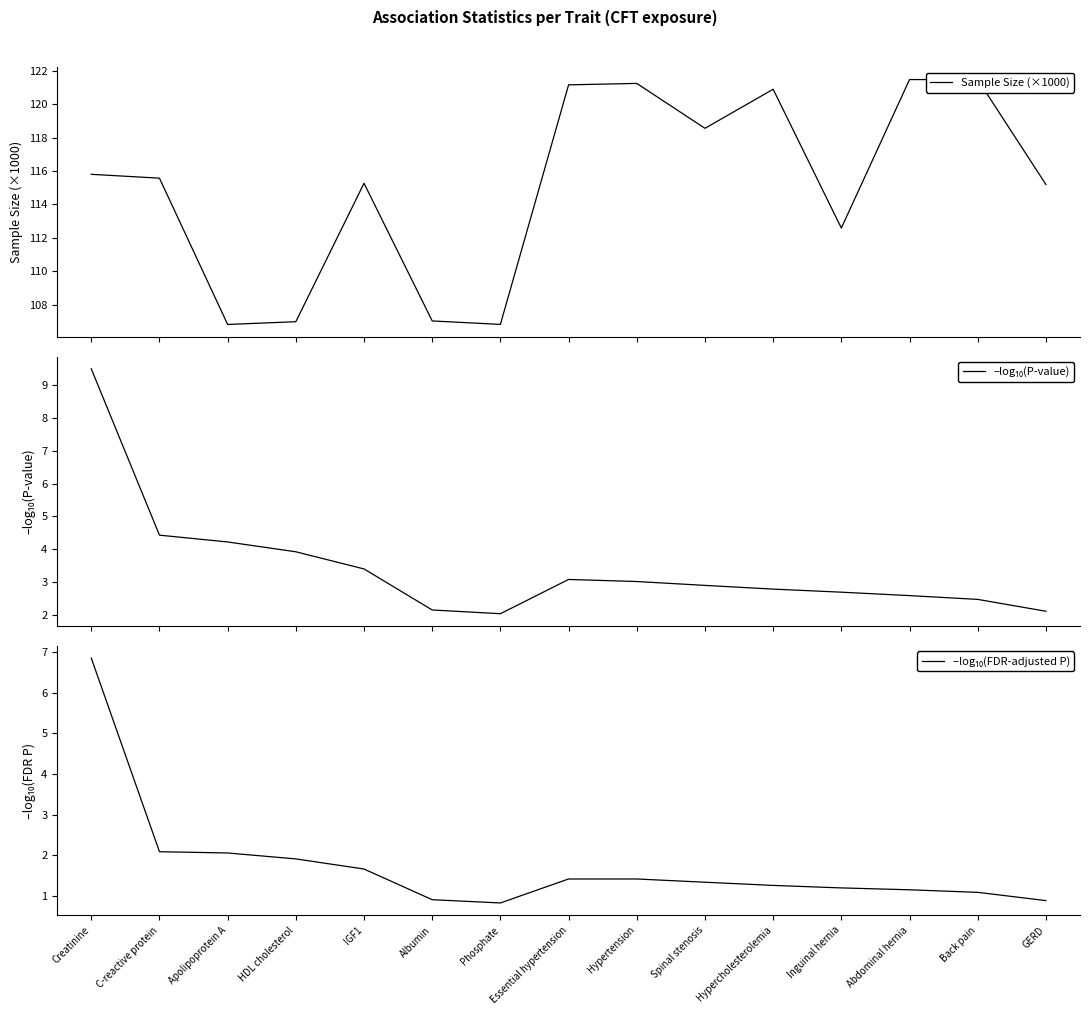

Which series changed the most between Apolipoprotein A and Phosphate?

–log₁₀(P-value)